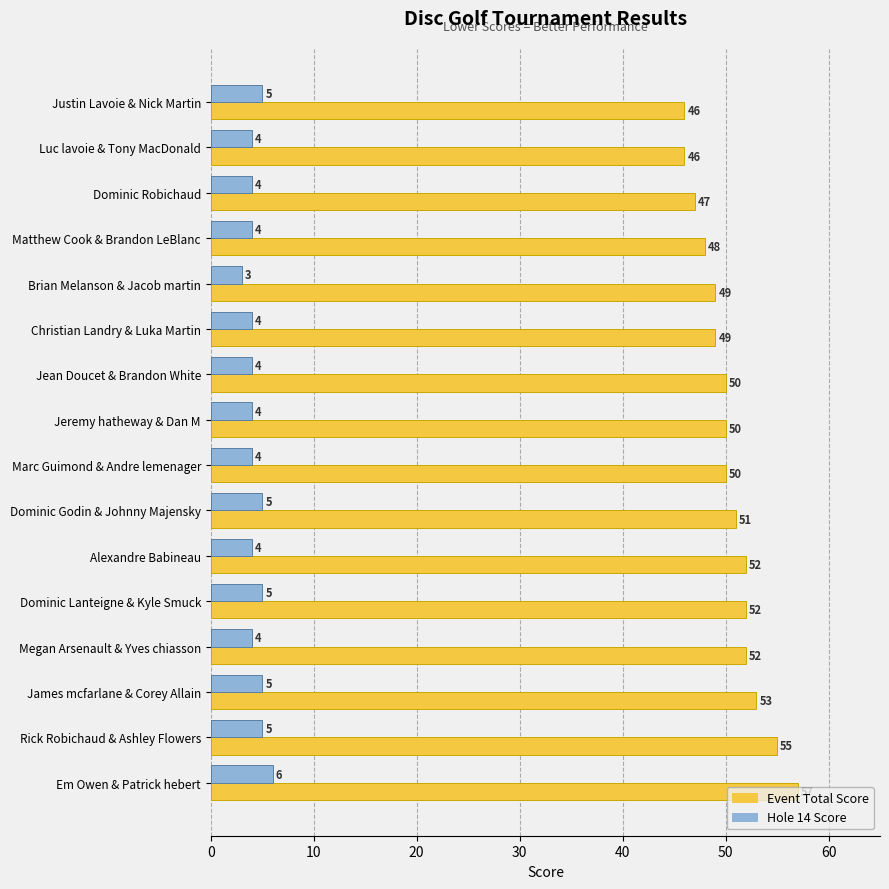

How many distinct data groups are displayed?

2